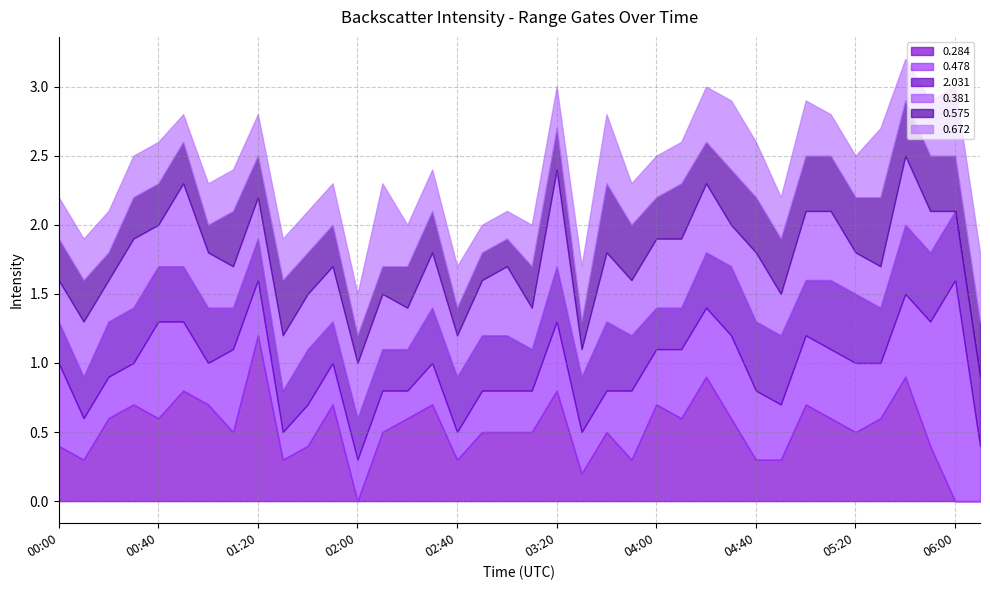

Reading left to right, list all the values displayed in this chart.

0.284: 00:00=0.4	00:10=0.3	00:20=0.6	00:30=0.7	00:40=0.6	00:50=0.8	01:00=0.7	01:10=0.5	01:20=1.2	01:30=0.3	01:40=0.4	01:50=0.7	02:00=0.0	02:10=0.5	02:20=0.6	02:30=0.7	02:40=0.3	02:50=0.5	03:00=0.5	03:10=0.5	03:20=0.8	03:30=0.2	03:40=0.5	03:50=0.3	04:00=0.7	04:10=0.6	04:20=0.9	04:30=0.6	04:40=0.3	04:50=0.3	05:00=0.7	05:10=0.6	05:20=0.5	05:30=0.6	05:40=0.9	05:50=0.4	06:00=0.0	06:10=0.0
0.478: 00:00=0.6	00:10=0.3	00:20=0.3	00:30=0.3	00:40=0.7	00:50=0.5	01:00=0.3	01:10=0.6	01:20=0.4	01:30=0.2	01:40=0.3	01:50=0.3	02:00=0.3	02:10=0.3	02:20=0.2	02:30=0.3	02:40=0.2	02:50=0.3	03:00=0.3	03:10=0.3	03:20=0.5	03:30=0.3	03:40=0.3	03:50=0.5	04:00=0.4	04:10=0.5	04:20=0.5	04:30=0.6	04:40=0.5	04:50=0.4	05:00=0.5	05:10=0.5	05:20=0.5	05:30=0.4	05:40=0.6	05:50=0.9	06:00=1.6	06:10=0.4
2.031: 00:00=0.3	00:10=0.3	00:20=0.4	00:30=0.4	00:40=0.4	00:50=0.4	01:00=0.4	01:10=0.3	01:20=0.3	01:30=0.3	01:40=0.4	01:50=0.3	02:00=0.3	02:10=0.3	02:20=0.3	02:30=0.4	02:40=0.4	02:50=0.4	03:00=0.4	03:10=0.3	03:20=0.4	03:30=0.4	03:40=0.5	03:50=0.4	04:00=0.3	04:10=0.3	04:20=0.4	04:30=0.5	04:40=0.5	04:50=0.5	05:00=0.4	05:10=0.5	05:20=0.5	05:30=0.4	05:40=0.5	05:50=0.5	06:00=0.5	06:10=0.5
0.381: 00:00=0.3	00:10=0.4	00:20=0.3	00:30=0.5	00:40=0.3	00:50=0.6	01:00=0.4	01:10=0.3	01:20=0.3	01:30=0.4	01:40=0.4	01:50=0.4	02:00=0.4	02:10=0.4	02:20=0.3	02:30=0.4	02:40=0.3	02:50=0.4	03:00=0.5	03:10=0.3	03:20=0.7	03:30=0.2	03:40=0.5	03:50=0.4	04:00=0.5	04:10=0.5	04:20=0.5	04:30=0.3	04:40=0.5	04:50=0.3	05:00=0.5	05:10=0.5	05:20=0.3	05:30=0.3	05:40=0.5	05:50=0.3	06:00=0.0	06:10=0.0
0.575: 00:00=0.3	00:10=0.3	00:20=0.2	00:30=0.3	00:40=0.3	00:50=0.3	01:00=0.2	01:10=0.4	01:20=0.3	01:30=0.4	01:40=0.3	01:50=0.3	02:00=0.2	02:10=0.2	02:20=0.3	02:30=0.3	02:40=0.2	02:50=0.2	03:00=0.2	03:10=0.3	03:20=0.3	03:30=0.2	03:40=0.5	03:50=0.4	04:00=0.3	04:10=0.4	04:20=0.3	04:30=0.4	04:40=0.4	04:50=0.4	05:00=0.4	05:10=0.4	05:20=0.4	05:30=0.5	05:40=0.4	05:50=0.4	06:00=0.4	06:10=0.4
0.672: 00:00=0.3	00:10=0.3	00:20=0.3	00:30=0.3	00:40=0.3	00:50=0.2	01:00=0.3	01:10=0.3	01:20=0.3	01:30=0.3	01:40=0.3	01:50=0.3	02:00=0.3	02:10=0.6	02:20=0.3	02:30=0.3	02:40=0.3	02:50=0.2	03:00=0.2	03:10=0.3	03:20=0.3	03:30=0.4	03:40=0.5	03:50=0.3	04:00=0.3	04:10=0.3	04:20=0.4	04:30=0.5	04:40=0.4	04:50=0.3	05:00=0.4	05:10=0.3	05:20=0.3	05:30=0.5	05:40=0.3	05:50=0.4	06:00=0.5	06:10=0.5